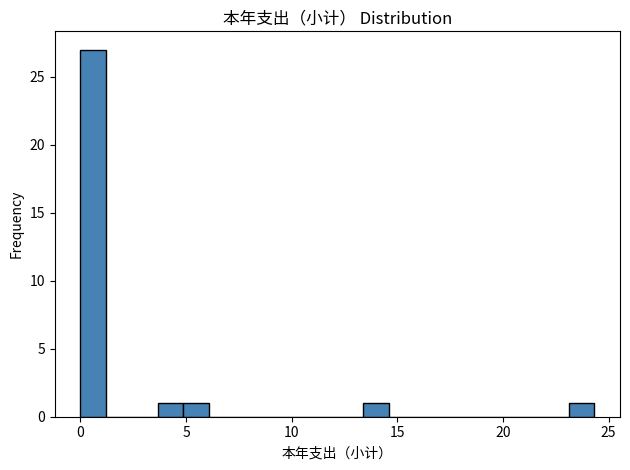

Around what value on the x-axis is the tallest bar? Give the approximate position of its centre, as read against the axis.

0.5